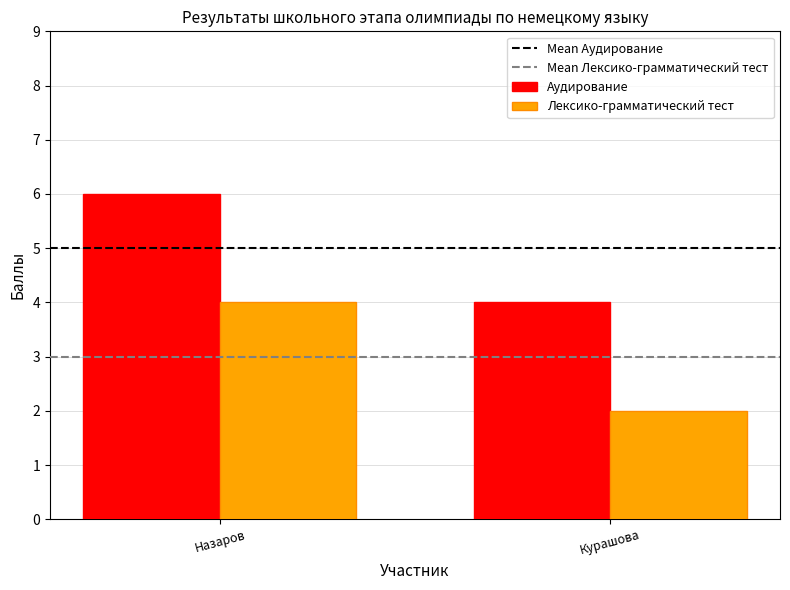

What is the average value of the Лексико-грамматический тест series?

3